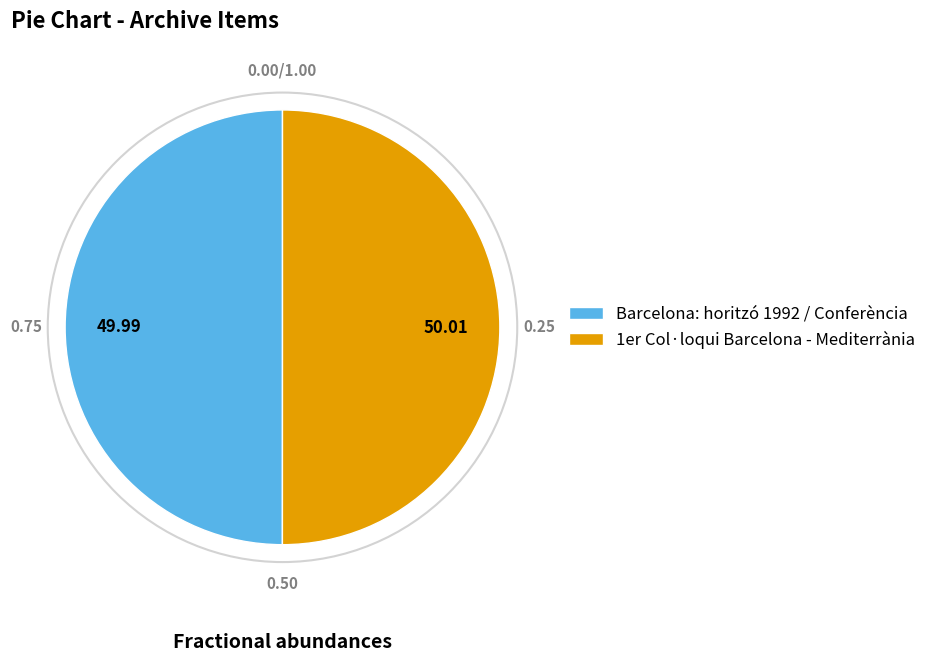

The Barcelona: horitzó 1992 / Conferència slice represents 56% of the pie. True or false?

False